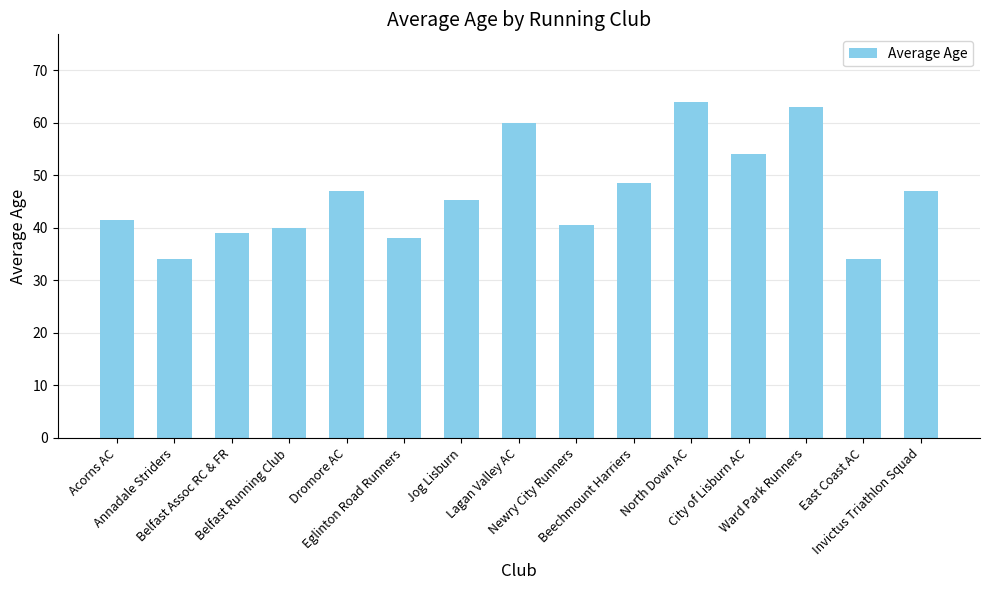

How many bars are there in total?

15